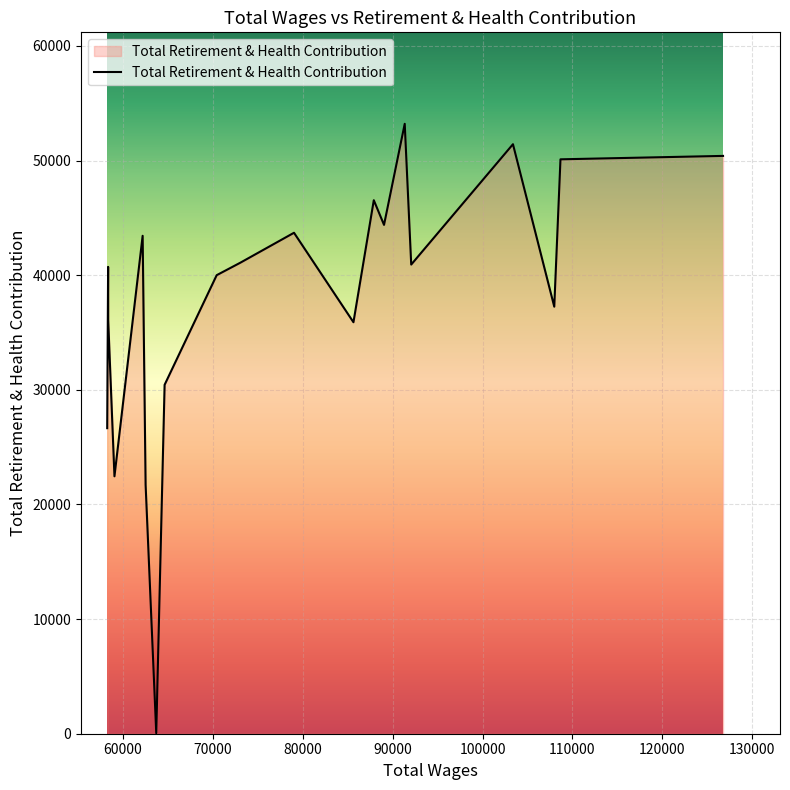

What is the difference between the maximum and minimum values?

53154.5